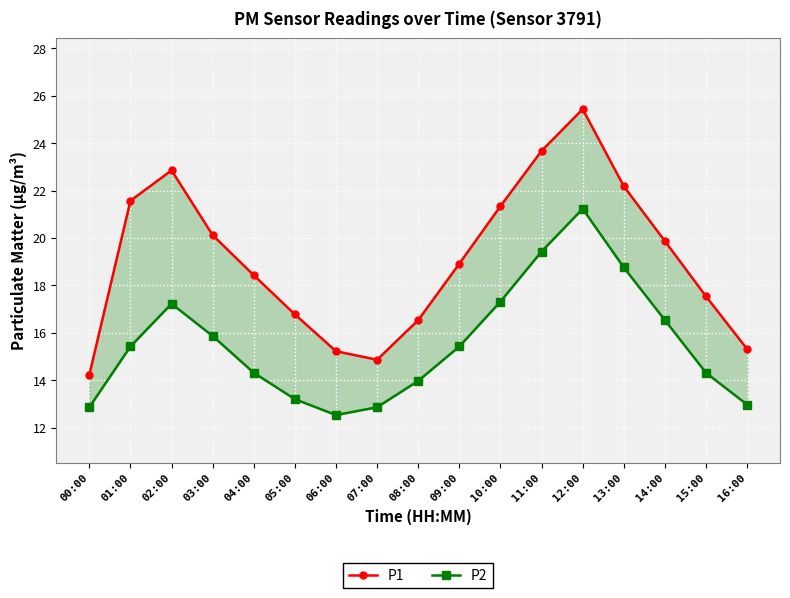

True or false: P2 and P1 cross at least once.

False